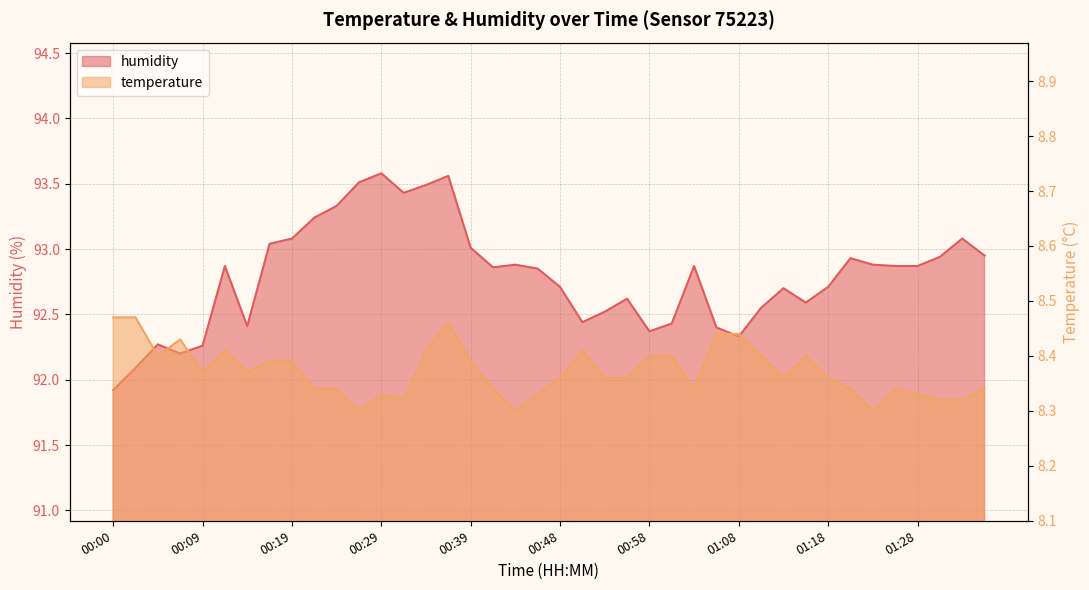

In temperature, how many points are lower than both neighbors (excluding endpoints)?

9